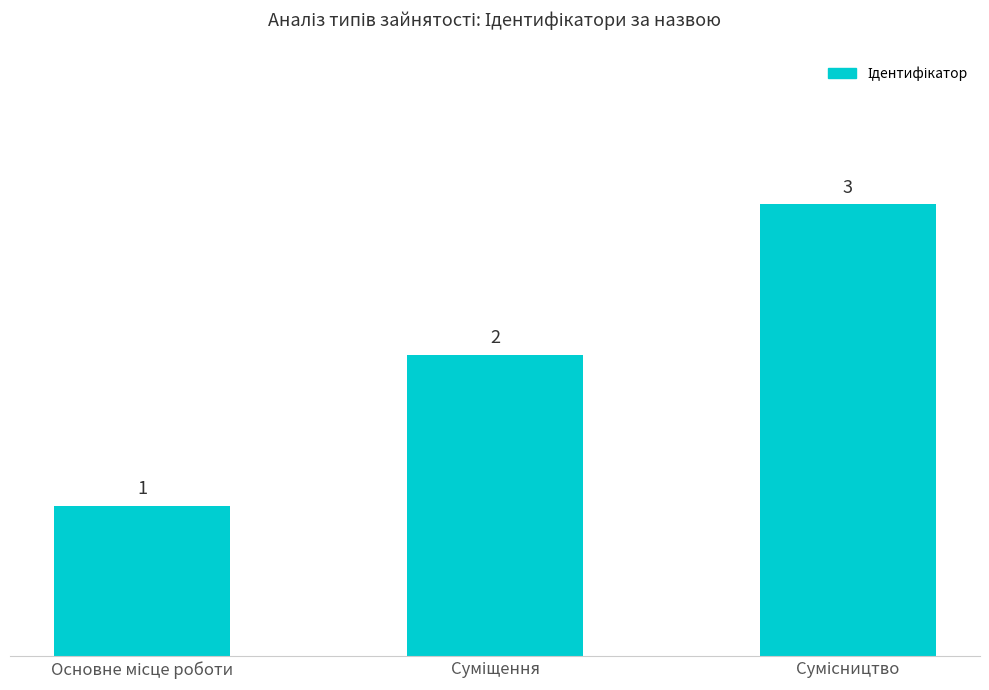

Does the chart contain any negative values?

No